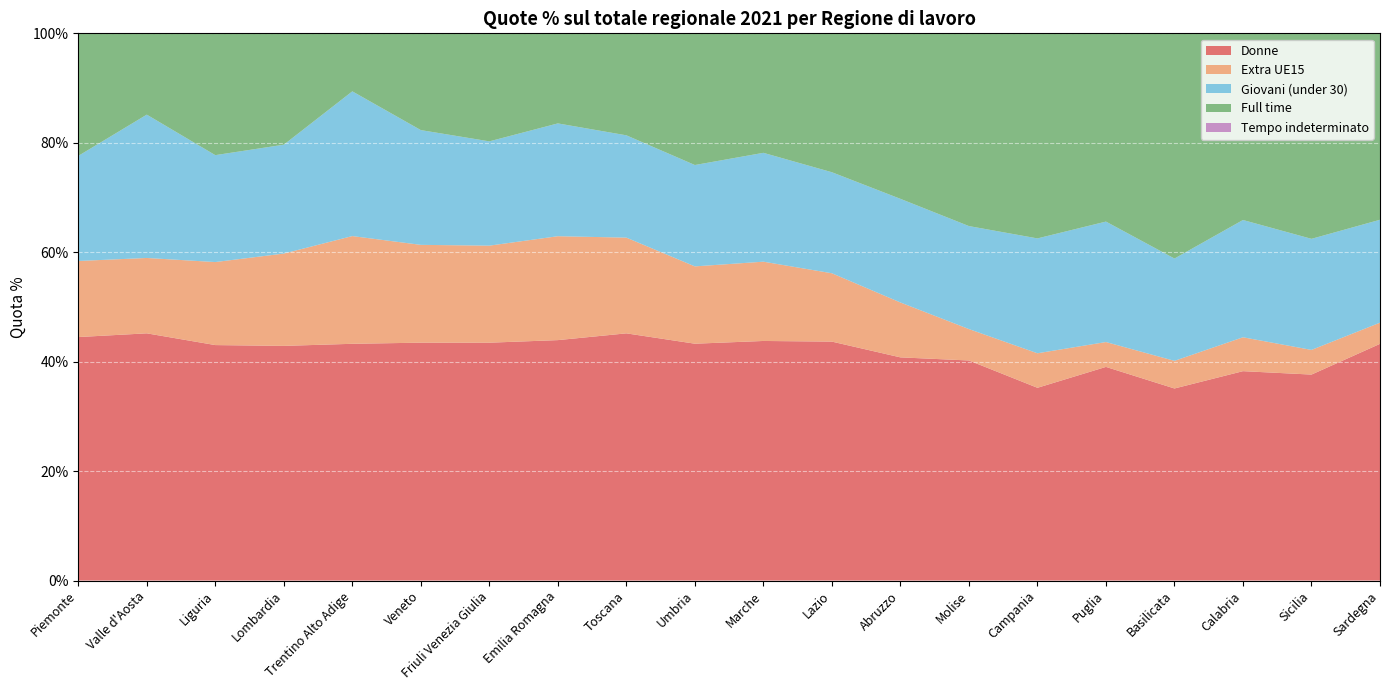

Reading left to right, transcribe all the data shown in this chart.

Donne: 0.4	0.5	0.4	0.4	0.4	0.4	0.4	0.4	0.5	0.4	0.4	0.4	0.4	0.4	0.4	0.4	0.4	0.4	0.4	0.4
Extra UE15: 0.1	0.1	0.2	0.2	0.2	0.2	0.2	0.2	0.2	0.1	0.1	0.1	0.1	0.1	0.1	0.0	0.1	0.1	0.0	0.0
Giovani (under 30): 0.2	0.3	0.2	0.2	0.3	0.2	0.2	0.2	0.2	0.2	0.2	0.2	0.2	0.2	0.2	0.2	0.2	0.2	0.2	0.2
Full time: 0.7	0.7	0.7	0.7	0.7	0.7	0.7	0.7	0.6	0.7	0.7	0.6	0.6	0.6	0.6	0.6	0.6	0.5	0.5	0.6
Tempo indeterminato: 0.8	0.6	0.7	0.8	0.7	0.8	0.8	0.7	0.8	0.8	0.7	0.7	0.7	0.7	0.7	0.7	0.7	0.7	0.7	0.6